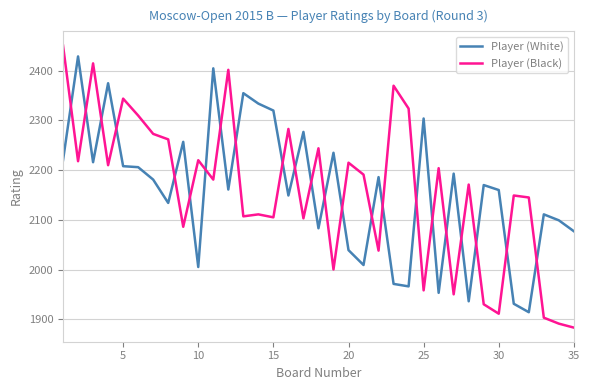

How many intersections are there between Player (White) and Player (Black)?

23